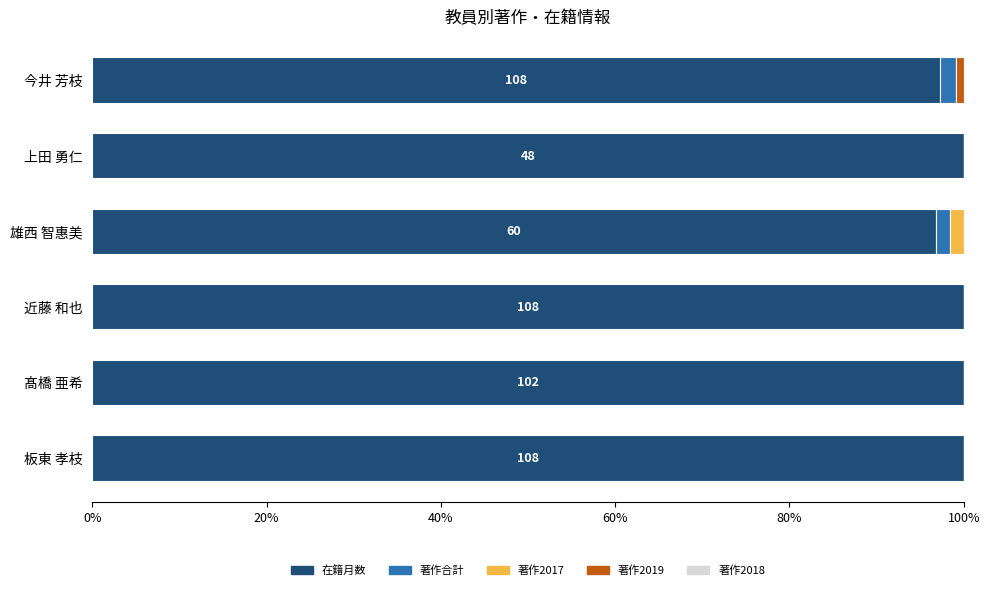

What is the maximum value for 在籍月数?

100.0